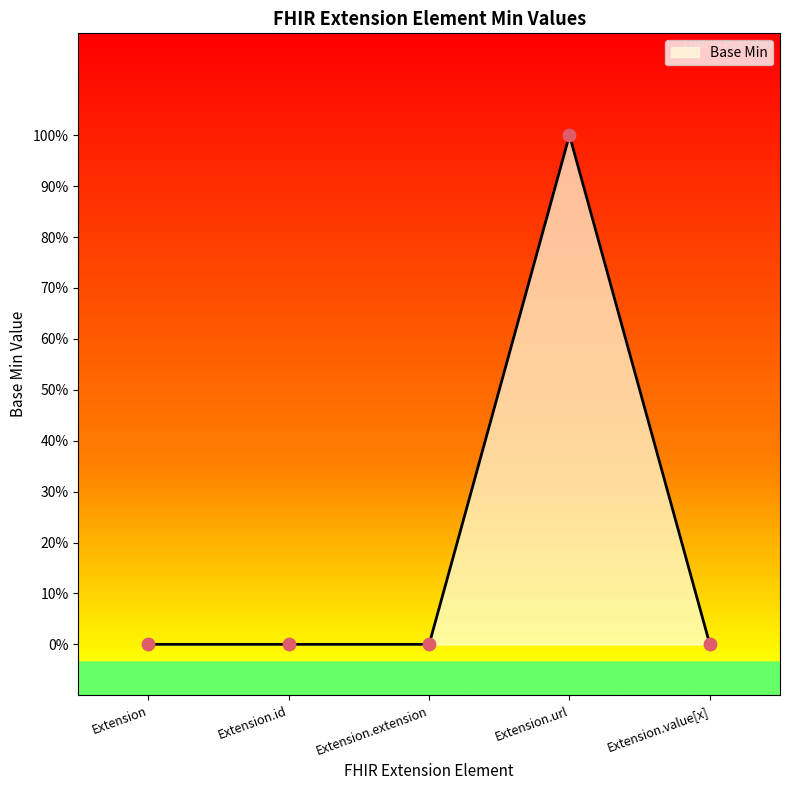

Which has a higher value, Extension.id or Extension.value[x]?

Extension.id